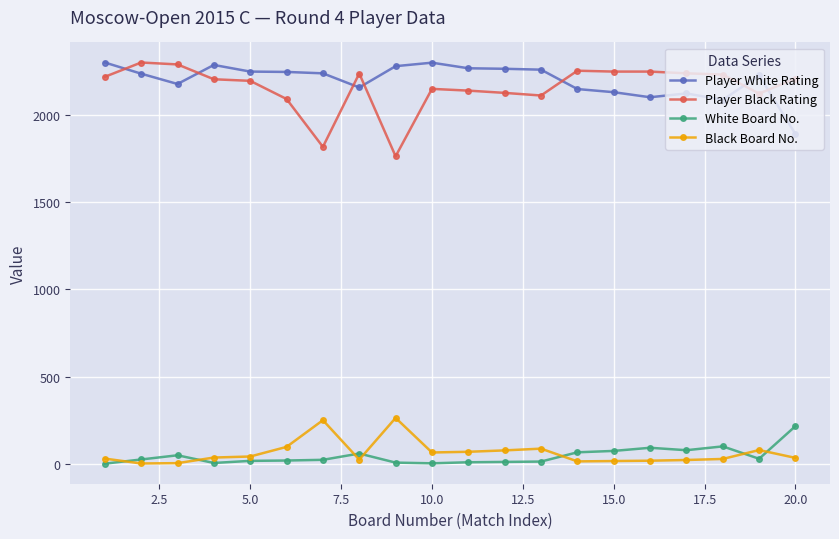

True or false: Black Board No. and Player Black Rating intersect in this chart.

False